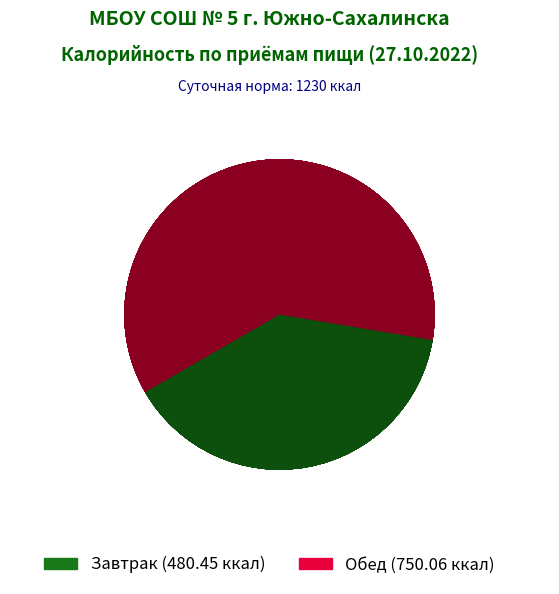

Rank the categories by value from lowest to highest.

Завтрак, Обед